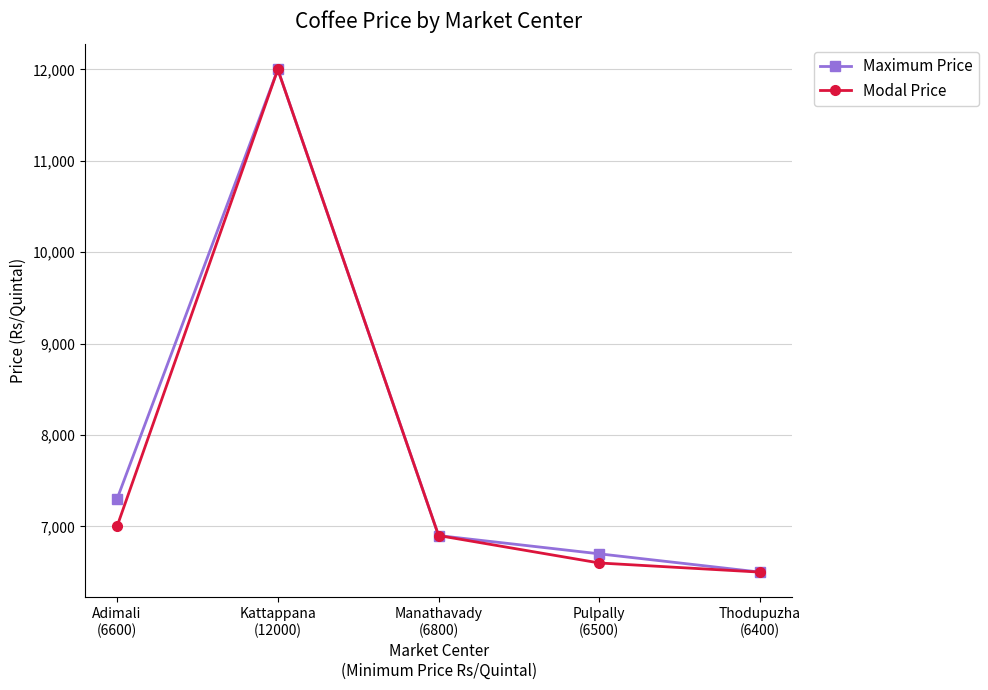

Rank the series at Pulpally
(6500) from lowest to highest value.

Modal Price, Maximum Price